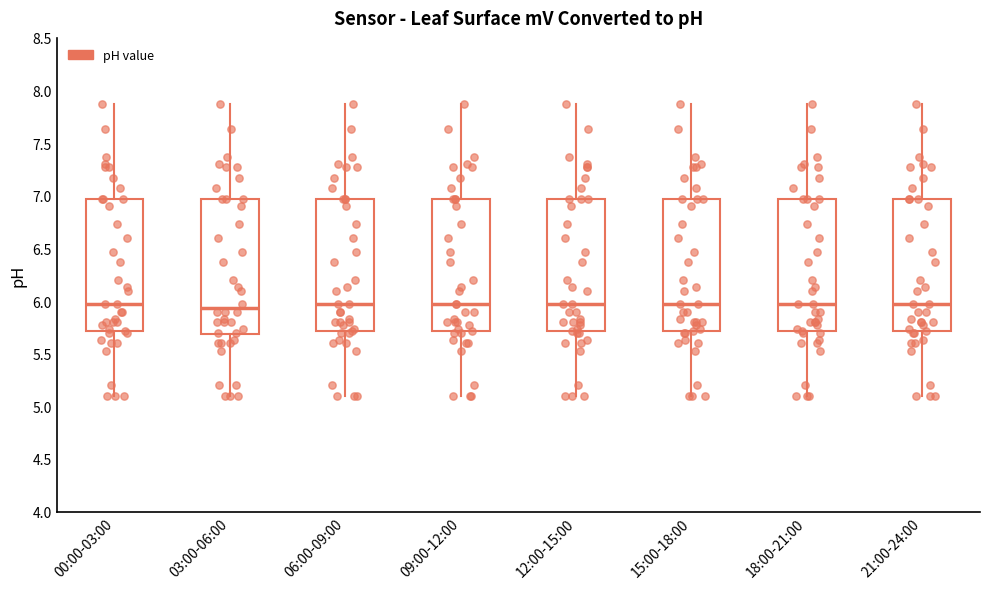

Reading left to right, read every box against the y-axis: the position of its median line, the range the box covers, and the ends of its whiskers. The values are not printed on the chart, so give them approximately, as read against the axis.

00:00-03:00: median 5.95, box 5.70 to 6.95, whiskers 5.10 to 7.85
03:00-06:00: median 5.95, box 5.70 to 6.95, whiskers 5.10 to 7.85
06:00-09:00: median 5.95, box 5.70 to 6.95, whiskers 5.10 to 7.85
09:00-12:00: median 5.95, box 5.70 to 6.95, whiskers 5.10 to 7.85
12:00-15:00: median 5.95, box 5.70 to 6.95, whiskers 5.10 to 7.85
15:00-18:00: median 5.95, box 5.70 to 6.95, whiskers 5.10 to 7.85
18:00-21:00: median 5.95, box 5.70 to 6.95, whiskers 5.10 to 7.85
21:00-24:00: median 5.95, box 5.70 to 6.95, whiskers 5.10 to 7.85